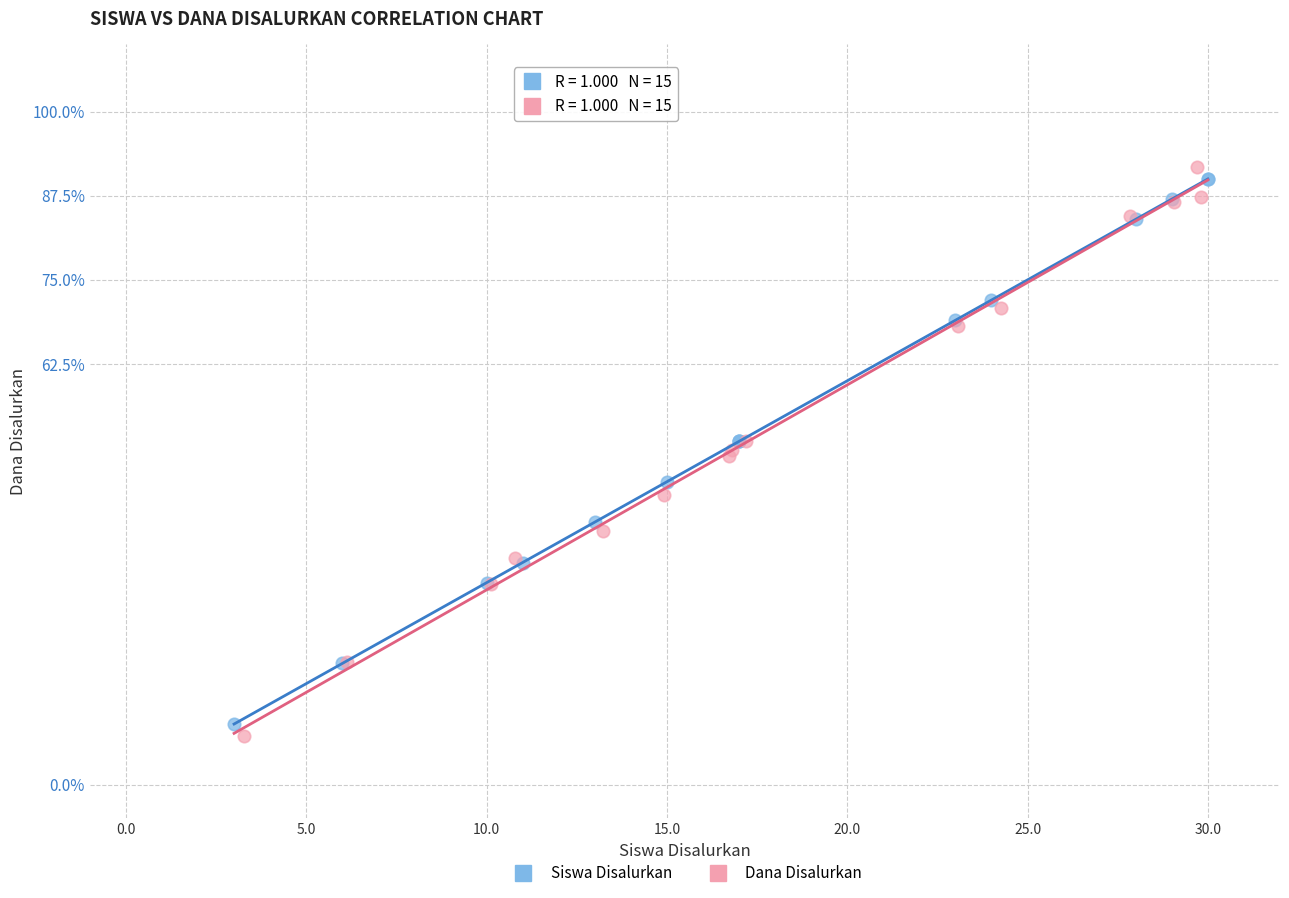

What are all the series names shown in the legend?

Siswa Disalurkan, Dana Disalurkan